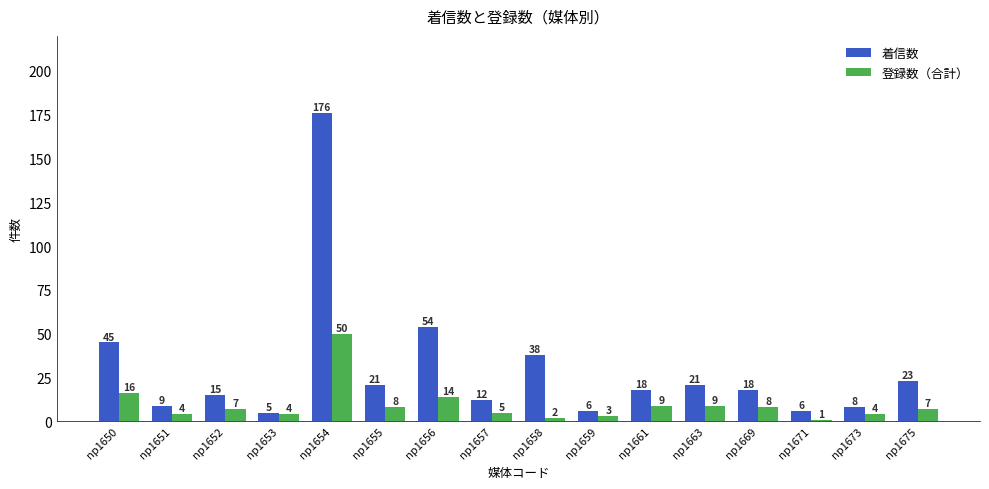

Reading left to right, extract all data points from this chart.

着信数: np1650=45	np1651=9	np1652=15	np1653=5	np1654=176	np1655=21	np1656=54	np1657=12	np1658=38	np1659=6	np1661=18	np1663=21	np1669=18	np1671=6	np1673=8	np1675=23
登録数（合計）: np1650=16	np1651=4	np1652=7	np1653=4	np1654=50	np1655=8	np1656=14	np1657=5	np1658=2	np1659=3	np1661=9	np1663=9	np1669=8	np1671=1	np1673=4	np1675=7